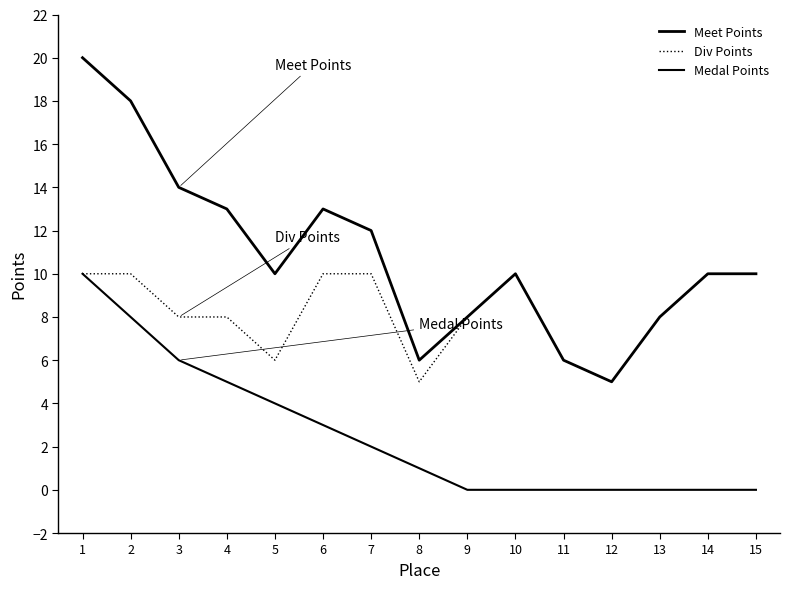

Reading left to right, extract all data points from this chart.

Meet Points: 1=20	2=18	3=14	4=13	5=10	6=13	7=12	8=6	9=8	10=10	11=6	12=5	13=8	14=10	15=10
Div Points: 1=10	2=10	3=8	4=8	5=6	6=10	7=10	8=5	9=8	10=10	11=6	12=5	13=8	14=10	15=10
Medal Points: 1=10	2=8	3=6	4=5	5=4	6=3	7=2	8=1	9=0	10=0	11=0	12=0	13=0	14=0	15=0